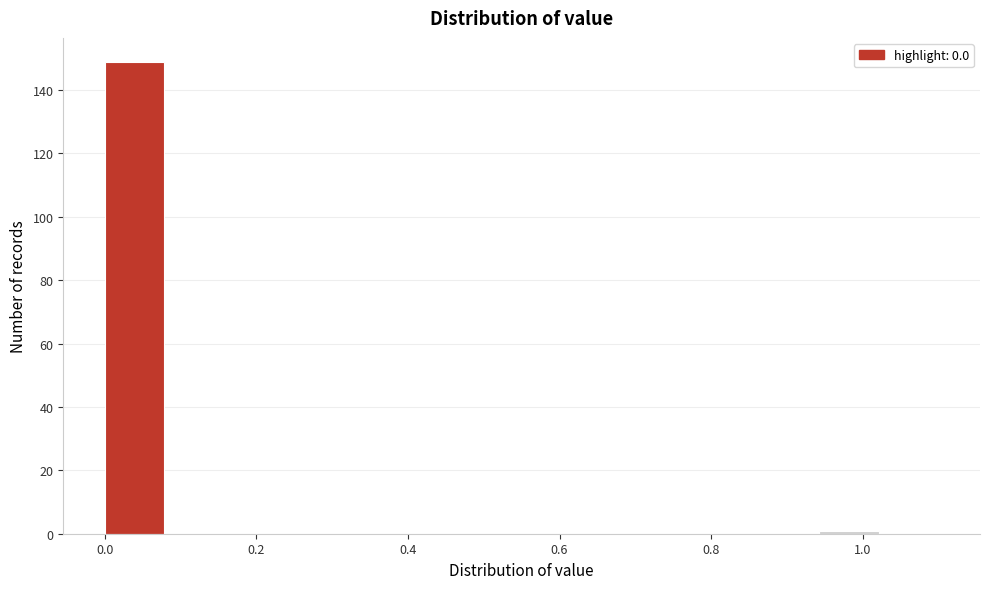

Around what value on the x-axis is the tallest bar? Give the approximate position of its centre, as read against the axis.

0.04